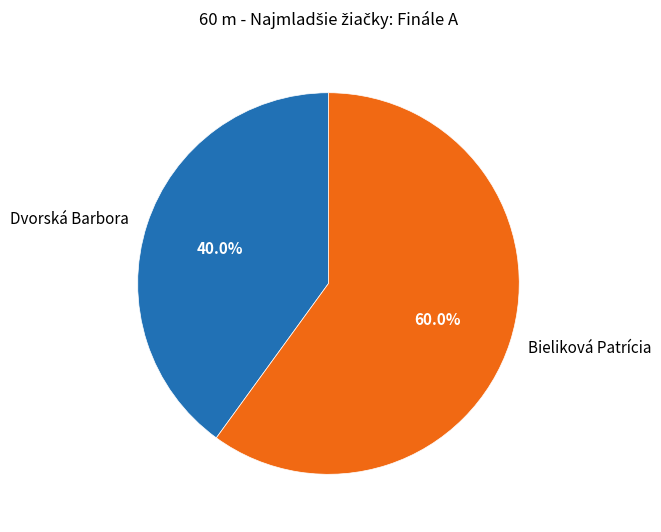

Count the number of slices in the pie.

2